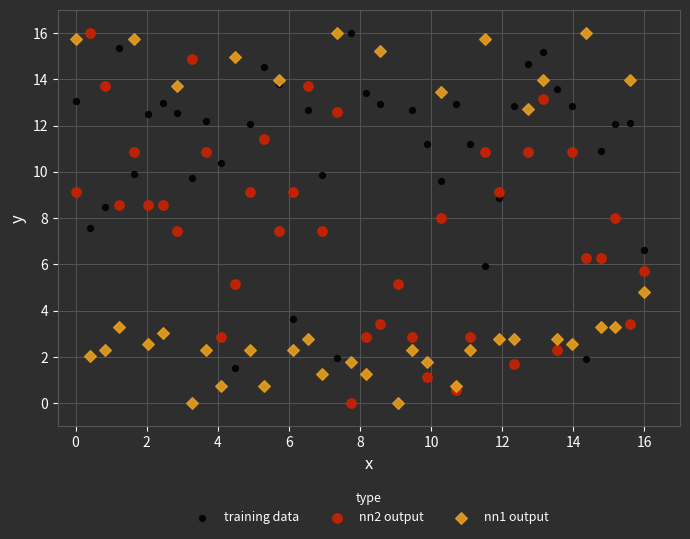

What are all the series names shown in the legend?

training data, nn2 output, nn1 output